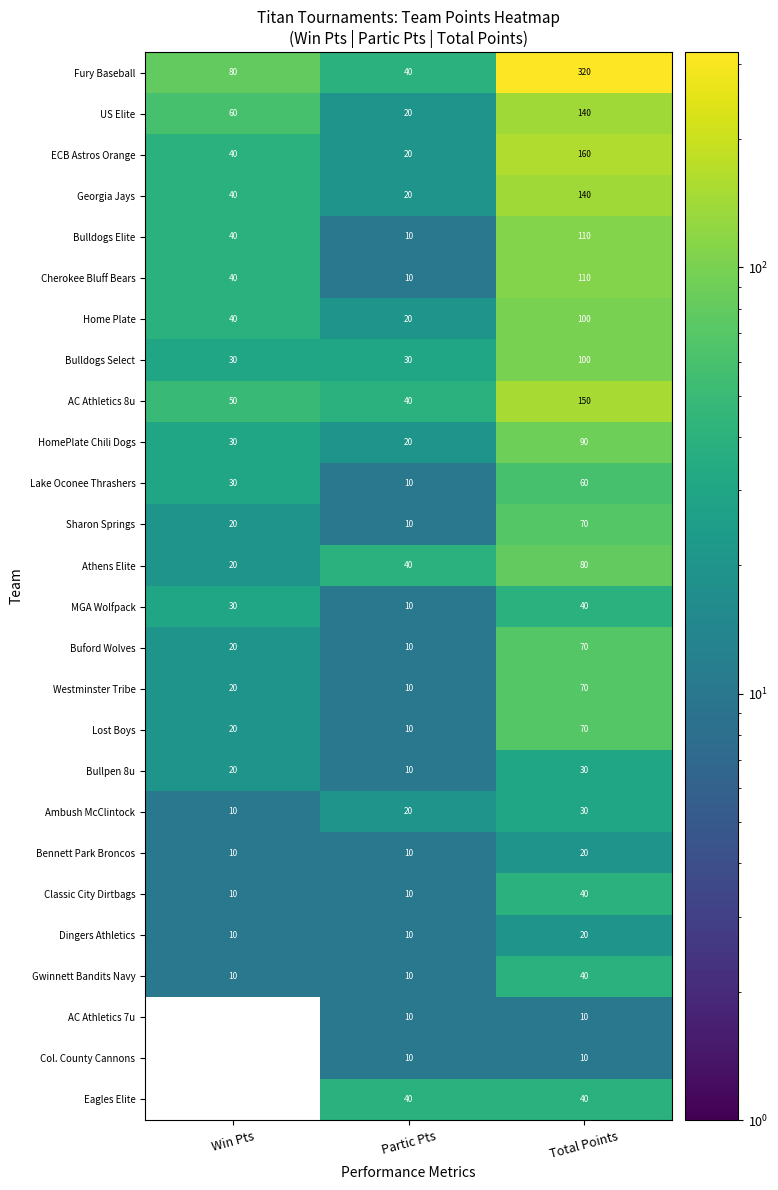

What is the sum of the Bulldogs Select values at Total Points and Partic Pts?

130